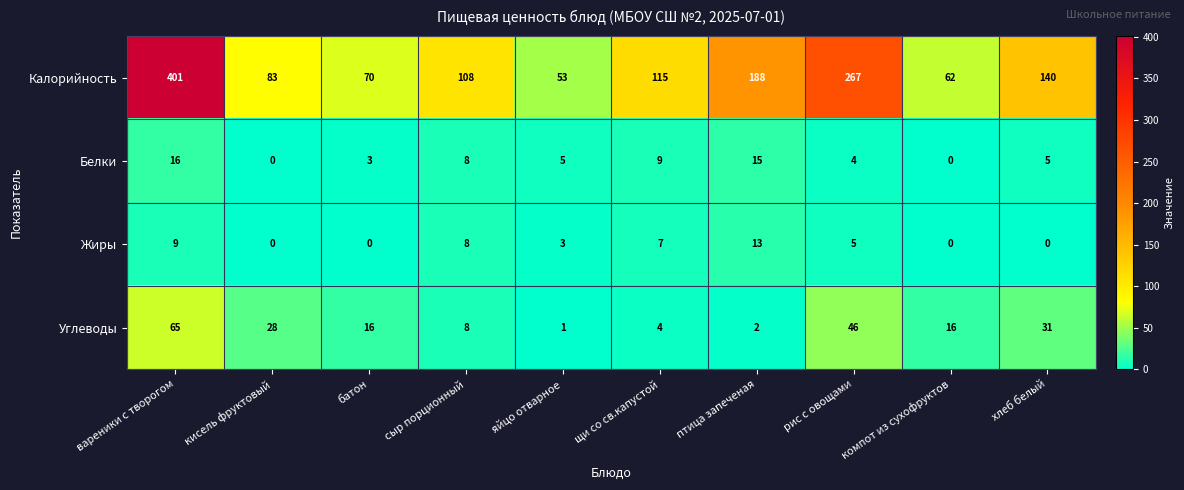

Rank the series by their maximum value, from highest to lowest.

Калорийность, Углеводы, Белки, Жиры